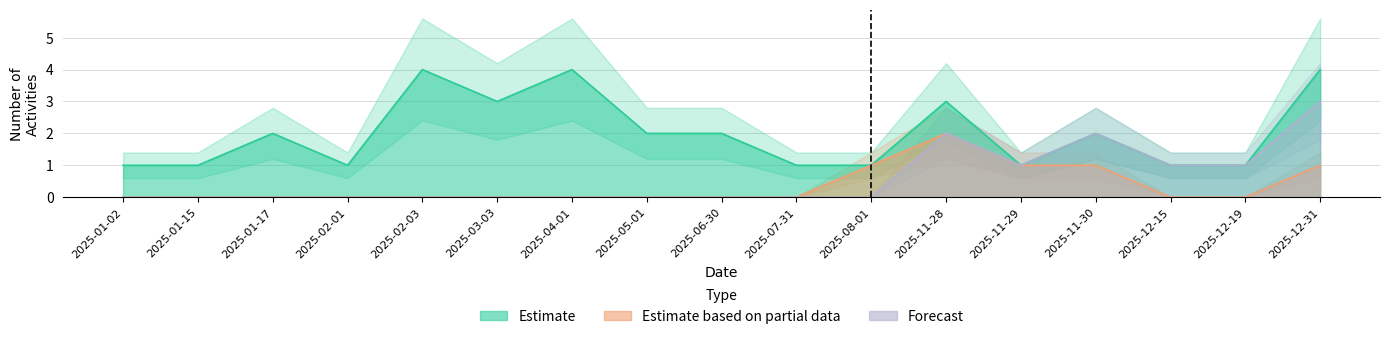

How many interior local valleys does the Estimate series have?

3